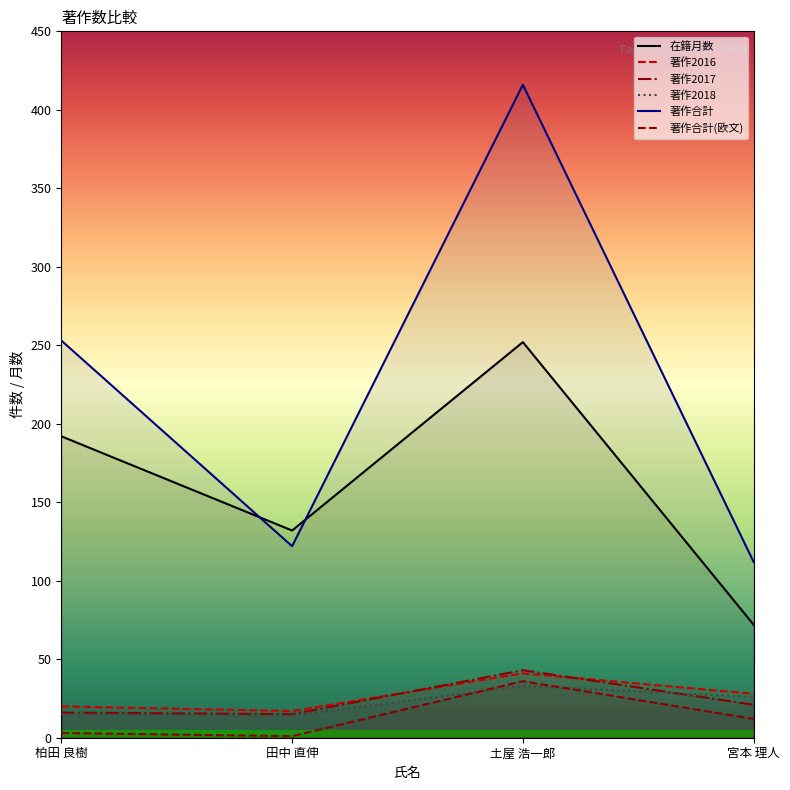

At which category does 在籍月数 reach its first local peak?

土屋 浩一郎